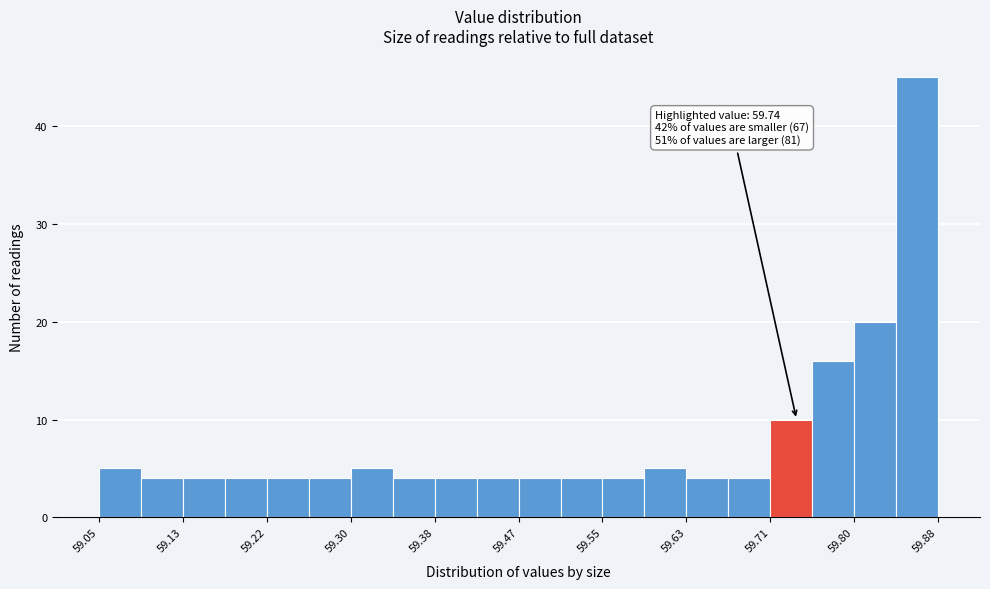

Over which range of the x-axis is the bar tallest?

59.84 to 59.88